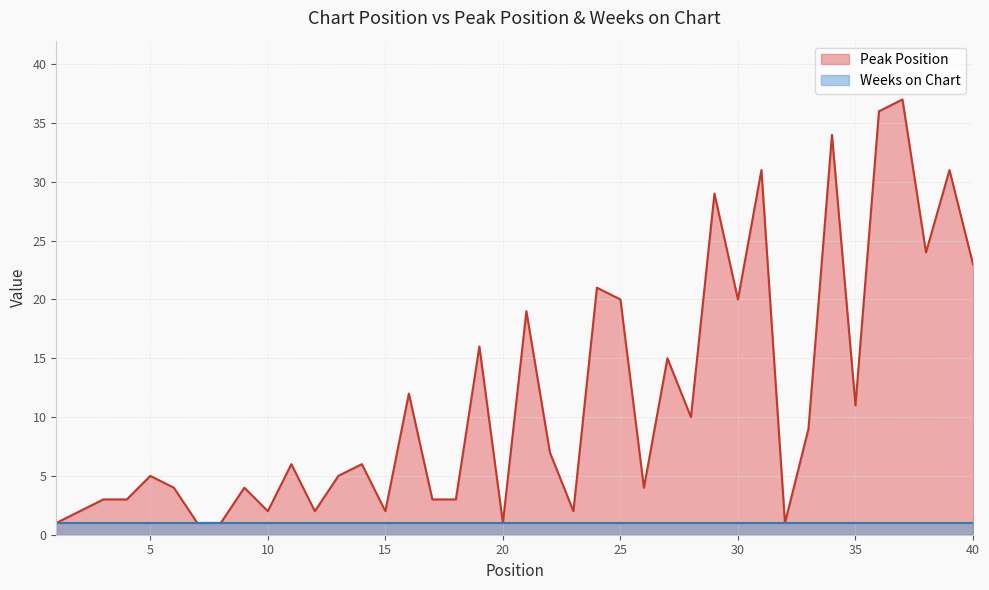

True or false: the data shows 3 at 18.

True